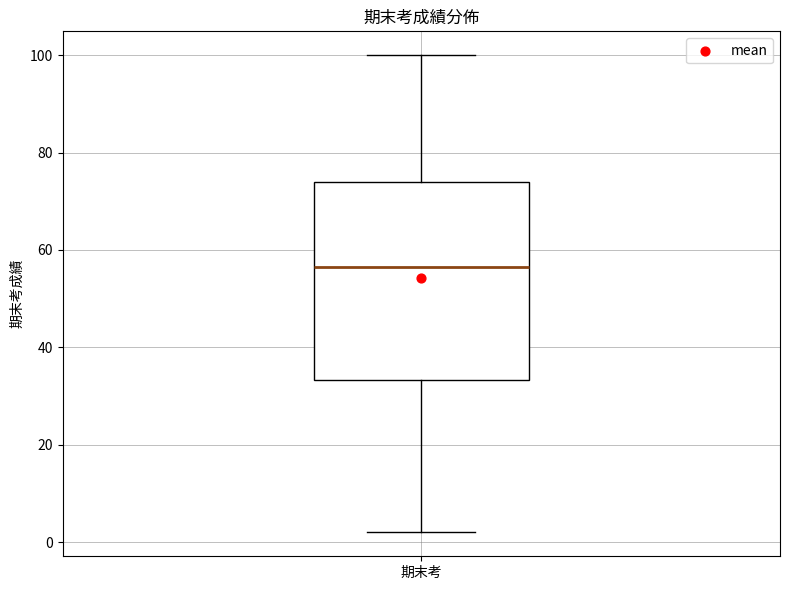

Where is the upper edge of the box for 期末考 on the y-axis? The values are not printed on the chart, so give them approximately, as read against the axis.

74